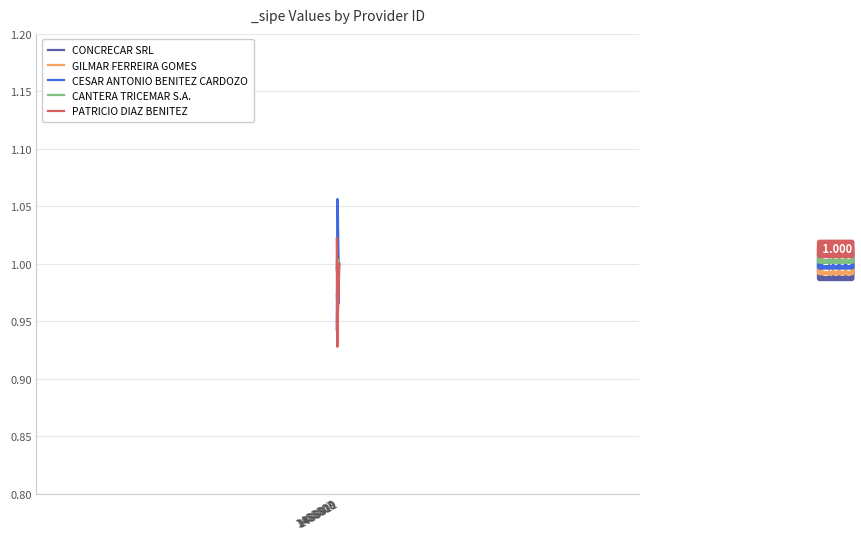

Which category has the lowest value across all series?

1488808